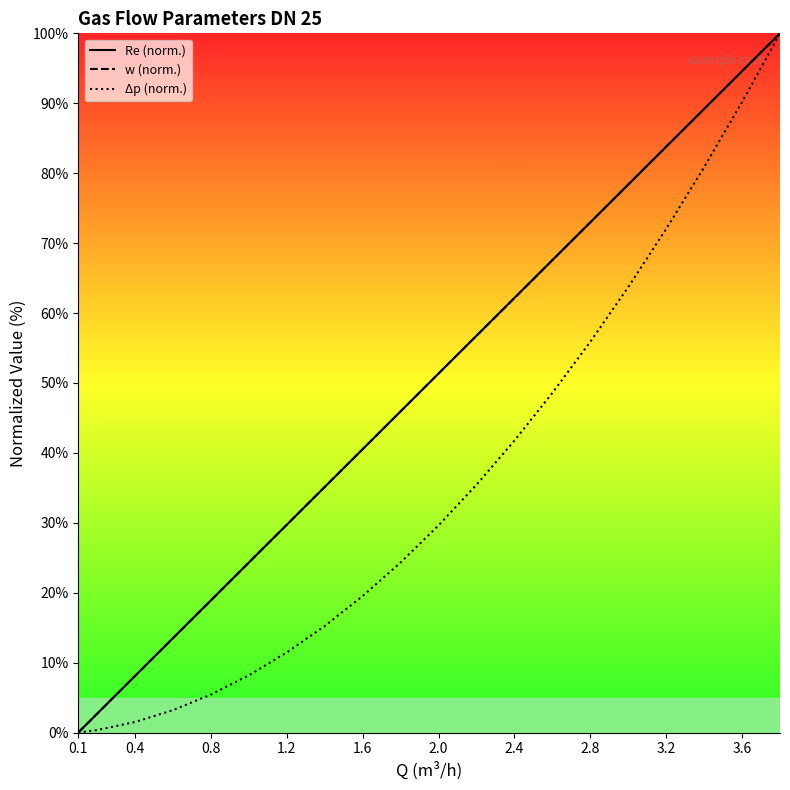

What is the difference between the second highest and second lowest values in the Re (norm.) series?

91.9